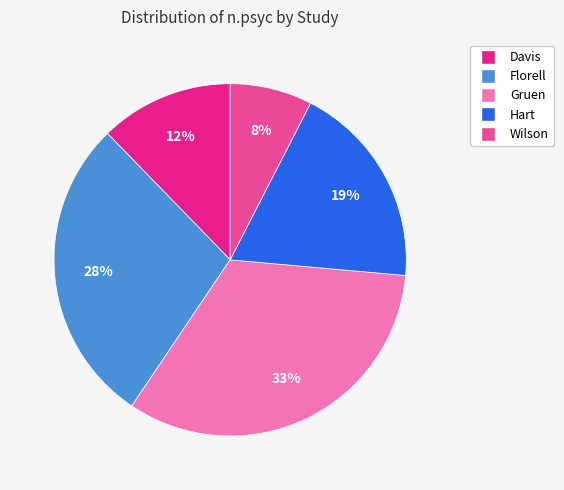

What percentage is the Florell slice, to the nearest percent?

28%